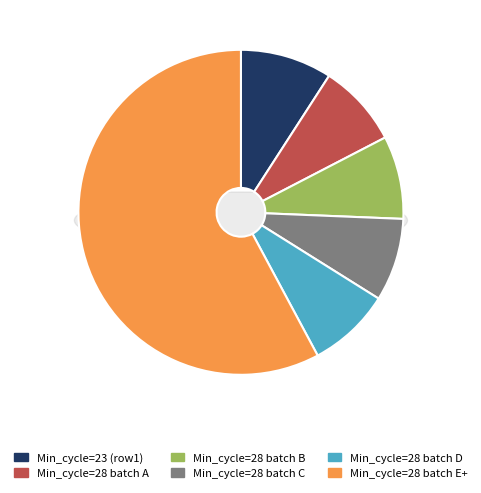

True or false: 28 accounts for 8% of the total.

True